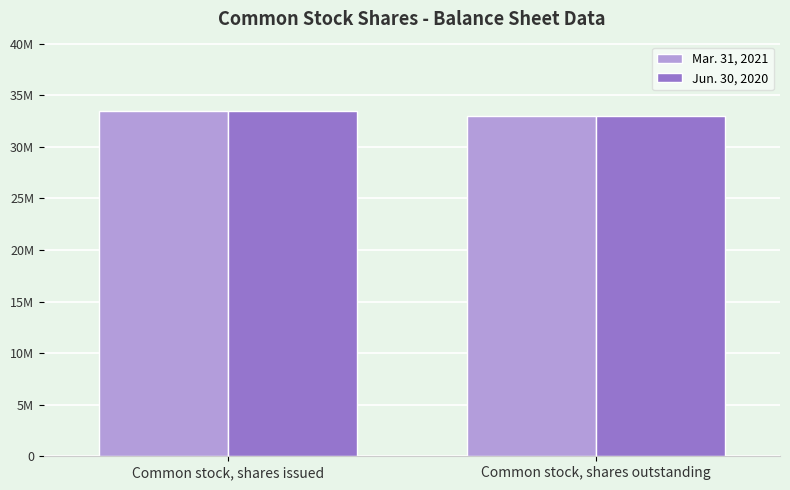

What is the minimum value for Jun. 30, 2020?

32956469